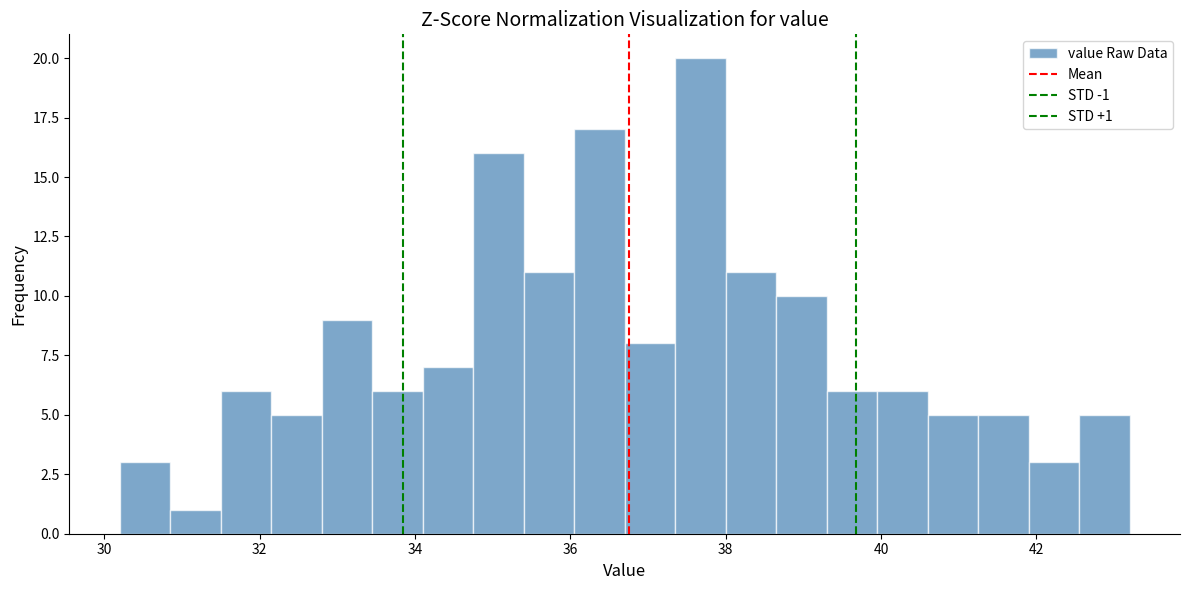

Read against the x-axis, roughly where is the centre of the tallest bar?

37.6